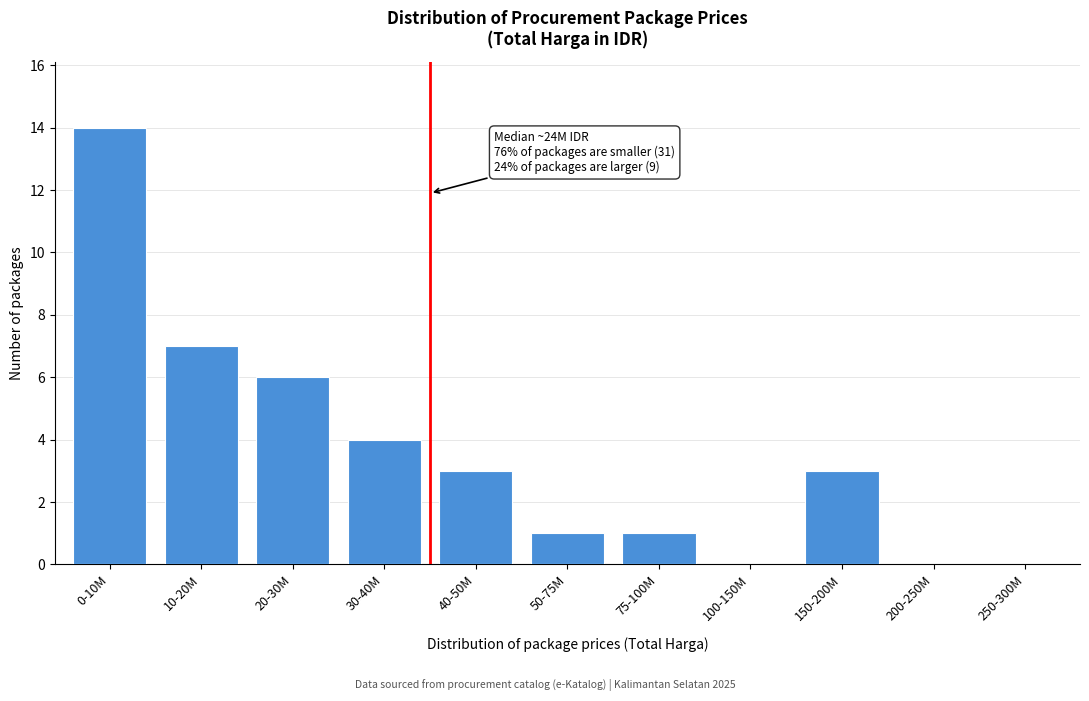

Reading left to right, list all the values displayed in this chart.

0-10M=14	10-20M=7	20-30M=6	30-40M=4	40-50M=3	50-75M=1	75-100M=1	100-150M=0	150-200M=3	200-250M=0	250-300M=0